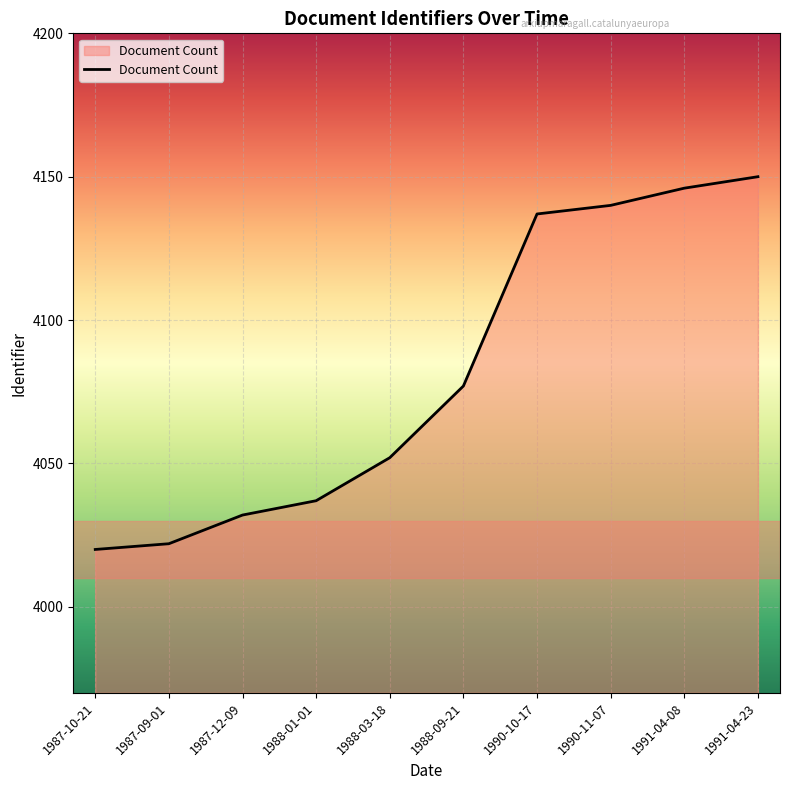

Reading left to right, extract all data points from this chart.

1987-10-21=4020	1987-09-01=4022	1987-12-09=4032	1988-01-01=4037	1988-03-18=4052	1988-09-21=4077	1990-10-17=4137	1990-11-07=4140	1991-04-08=4146	1991-04-23=4150